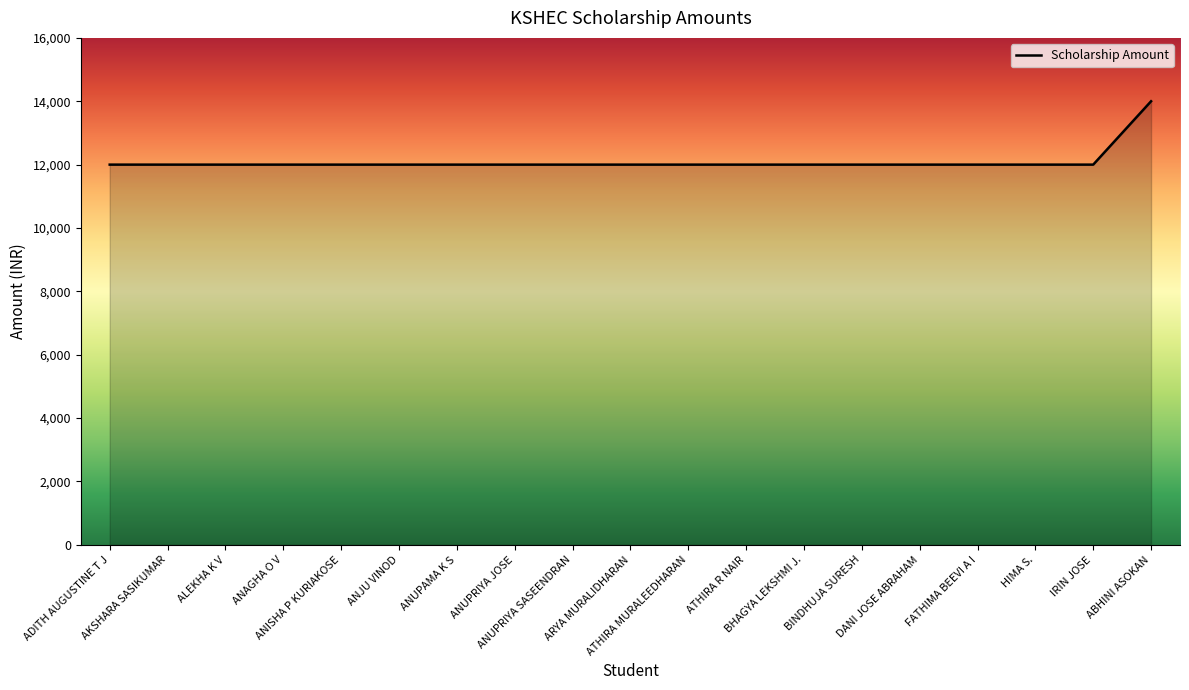

What is the difference between the maximum and second lowest values?

2000